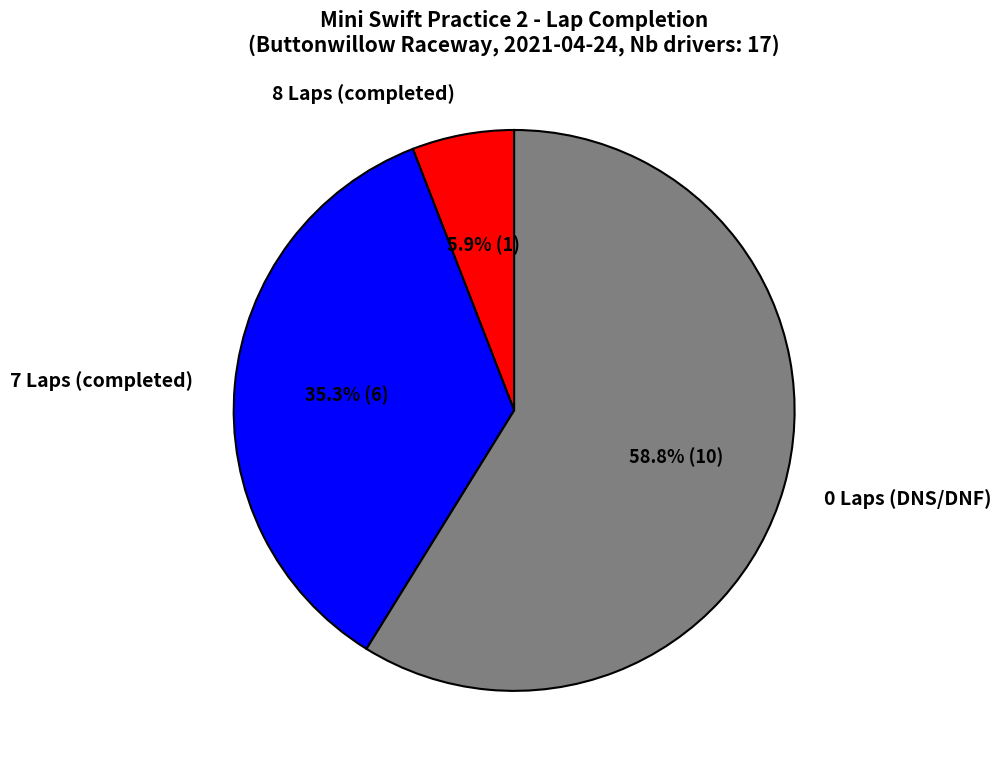

Rank the categories by value from lowest to highest.

8 Laps (completed), 7 Laps (completed), 0 Laps (DNS/DNF)